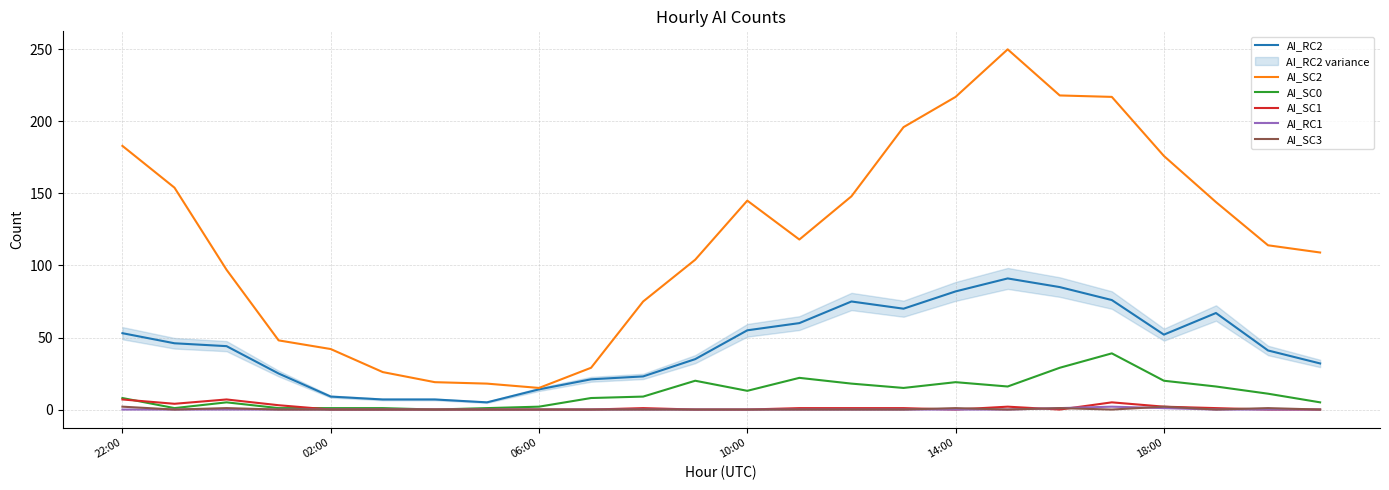

True or false: AI_SC2 and AI_SC0 intersect in this chart.

False